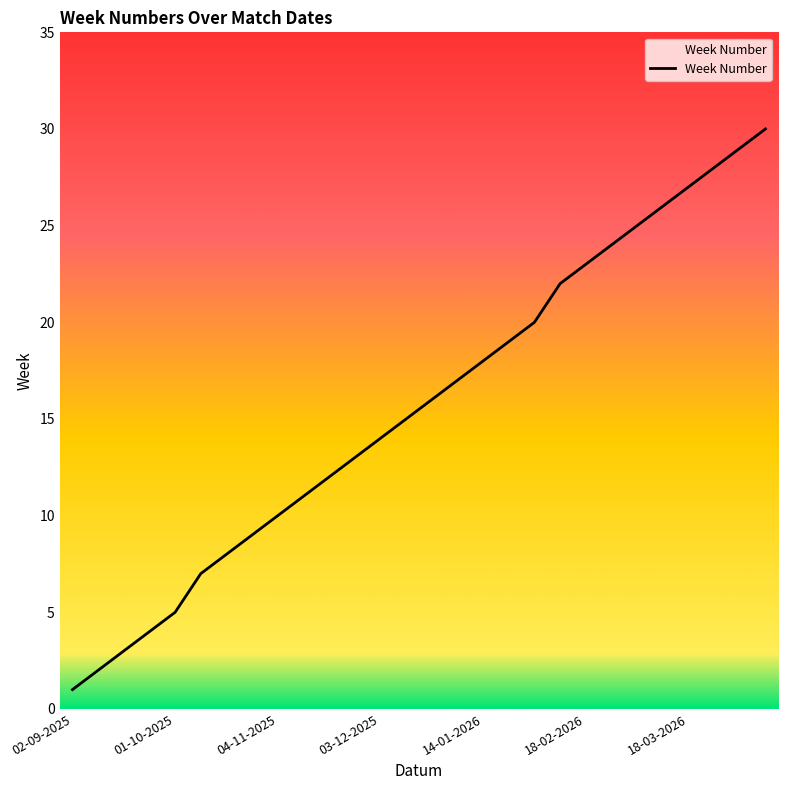

What is the minimum value shown in the chart?

1